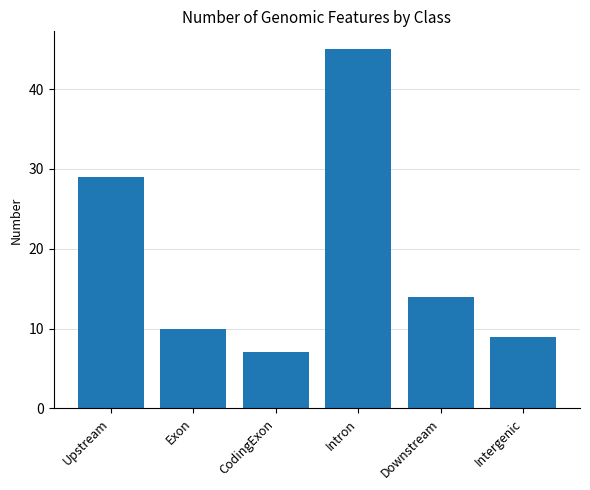

Approximately how many times larger is the value at Exon compared to Intron?

0.2